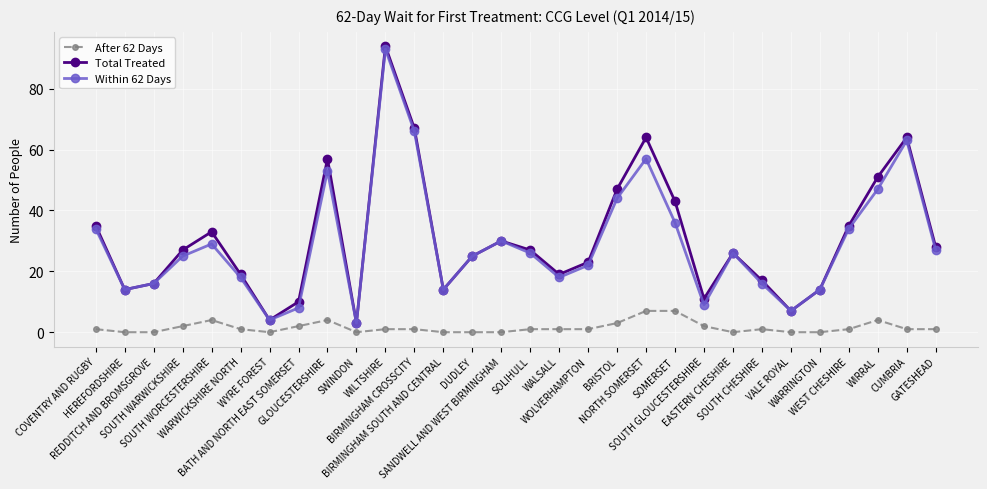

The value of Within 62 Days at WARRINGTON is 14. True or false?

True